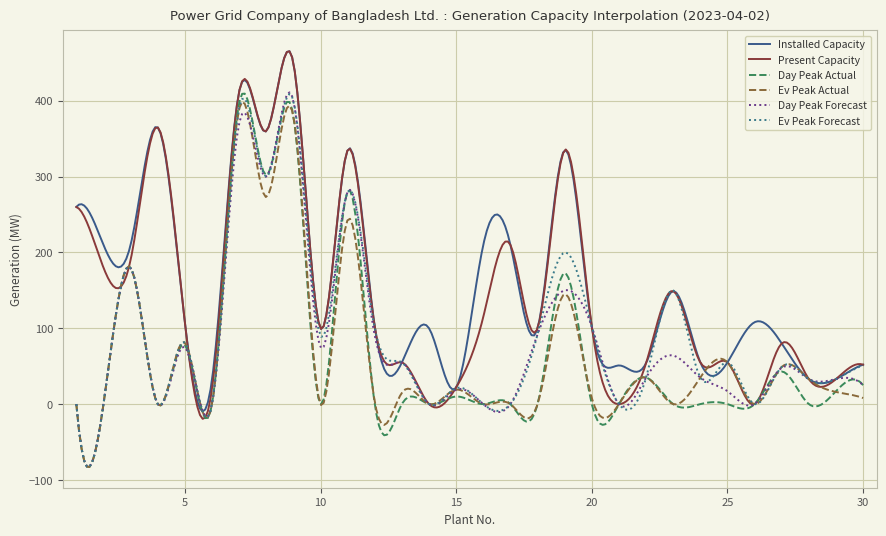

What is the lowest value of the Ev Peak Forecast series?

-82.9